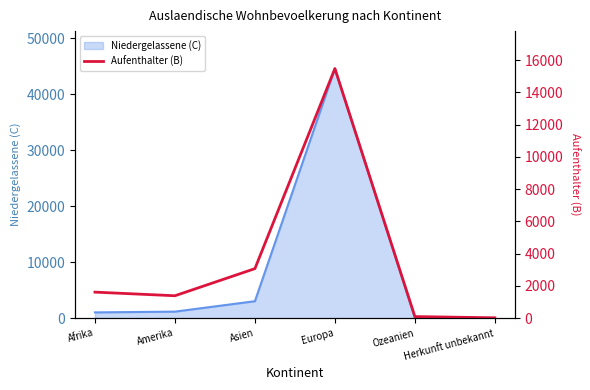

Is it true that the value at Europa is 15473?

True